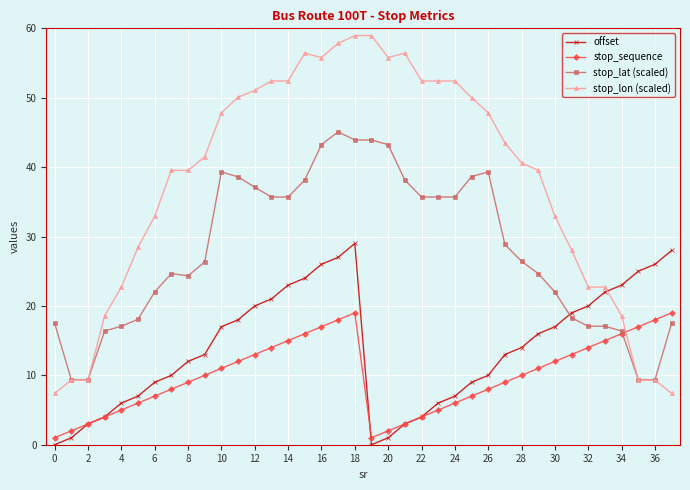

What is the lowest value of the stop_lon (scaled) series?

7.4